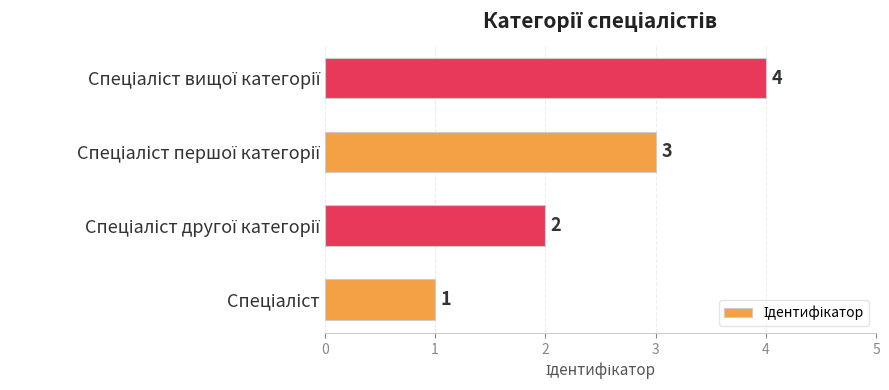

Count the values in the range 2 to 4.

3